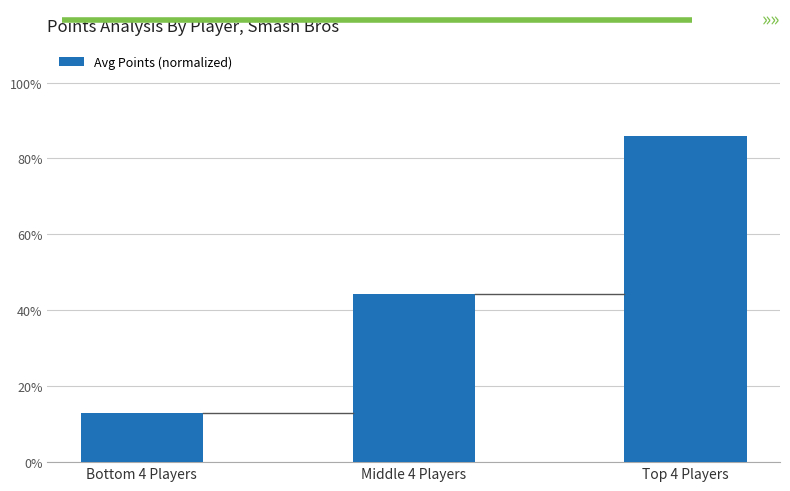

Rank the categories by value from lowest to highest.

Bottom 4 Players, Middle 4 Players, Top 4 Players